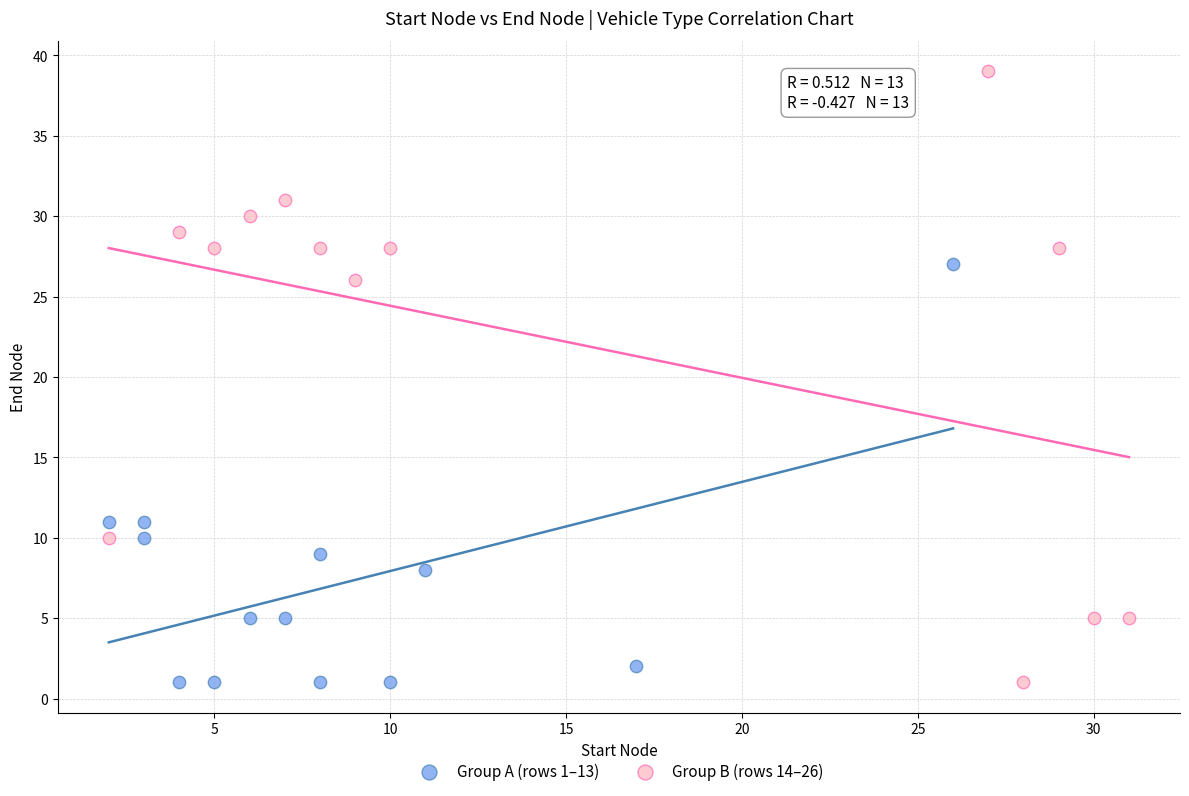

Which series has the widest spread of Y values?

Group B (rows 14–26)